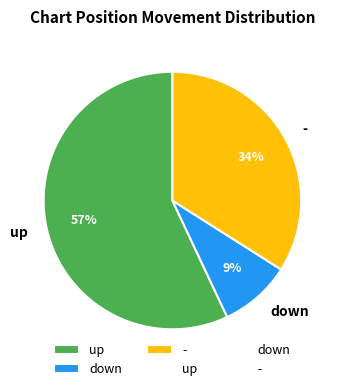

To the nearest percent, what is the combined percentage of - and down?

43%